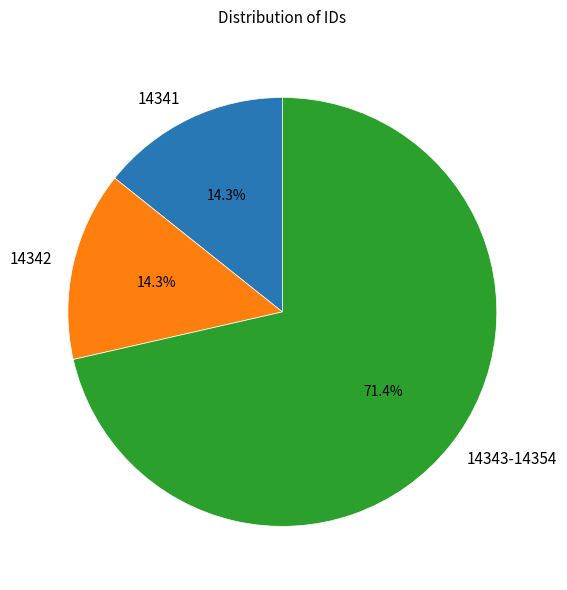

Does 14342 account for over 50% of the chart?

No